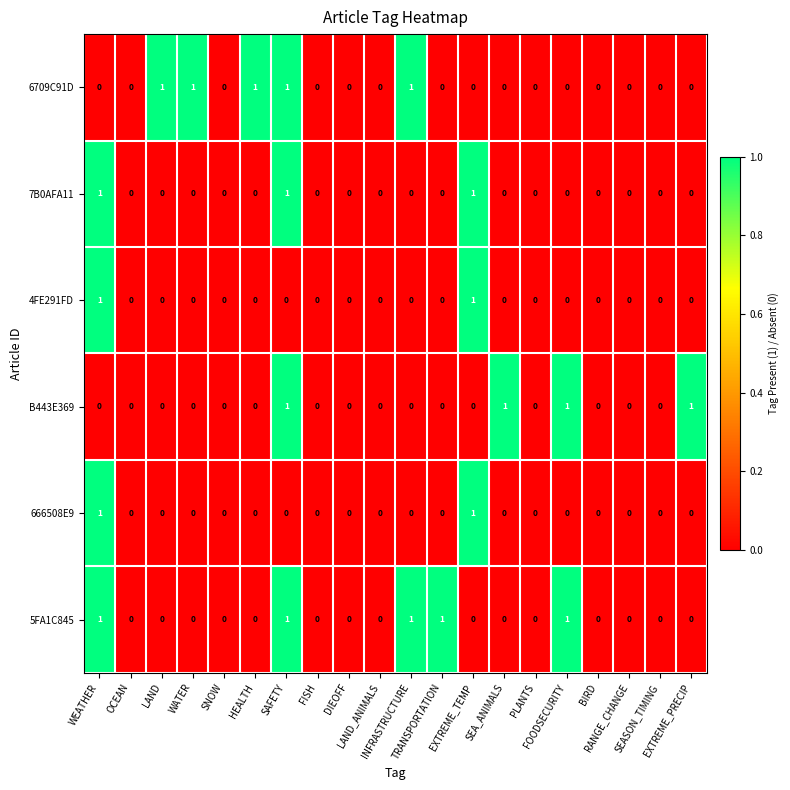

How many 4FE291FD values are between 0 and 1?

20